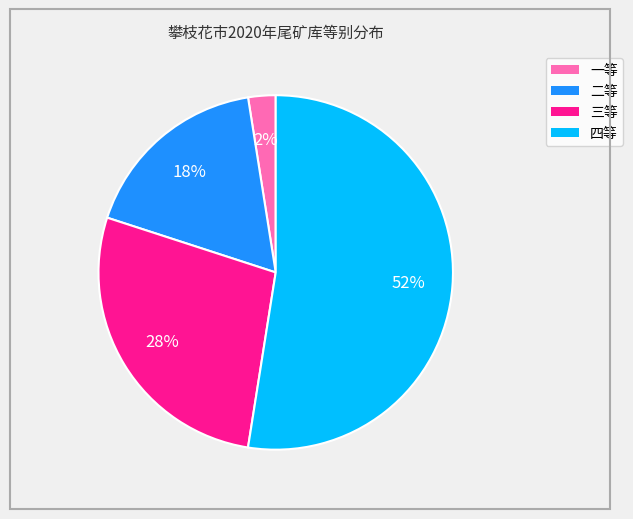

What is the ratio of the value at 三等 to the value at 二等?

1.6